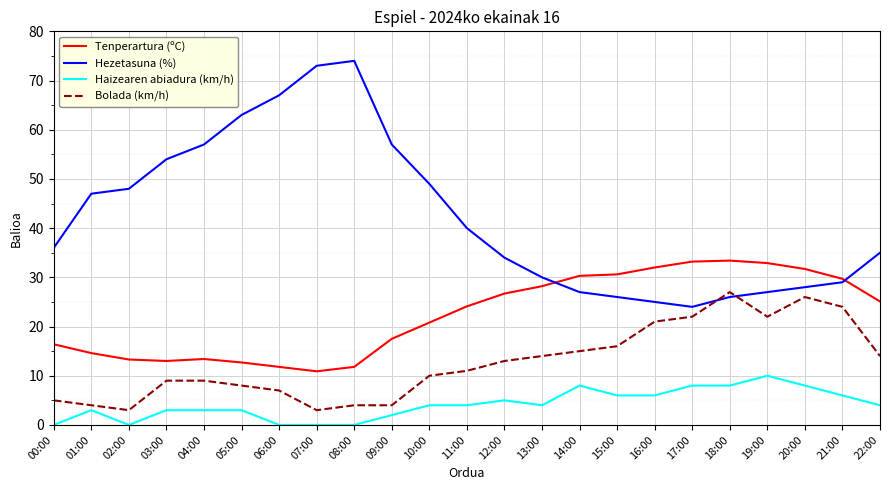

What is the minimum value for Tenperartura (ºC)?

10.9